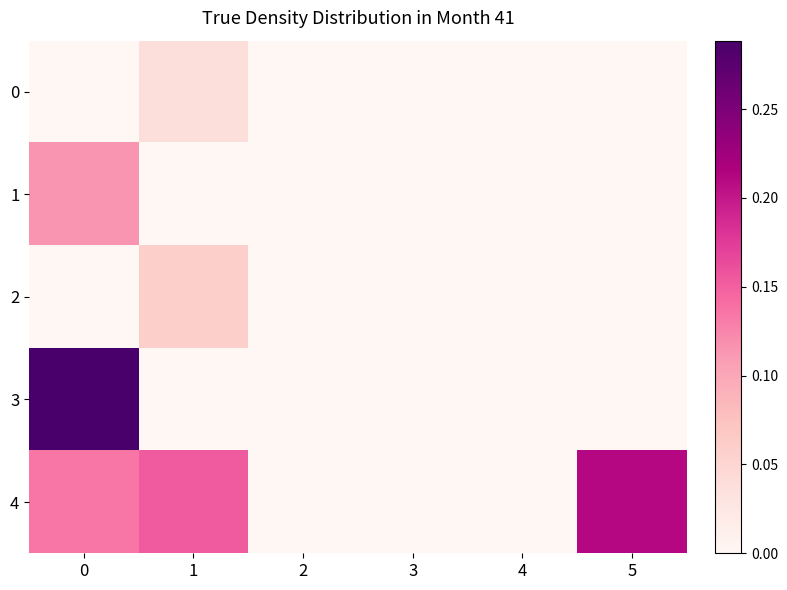

How many distinct data groups are displayed?

5